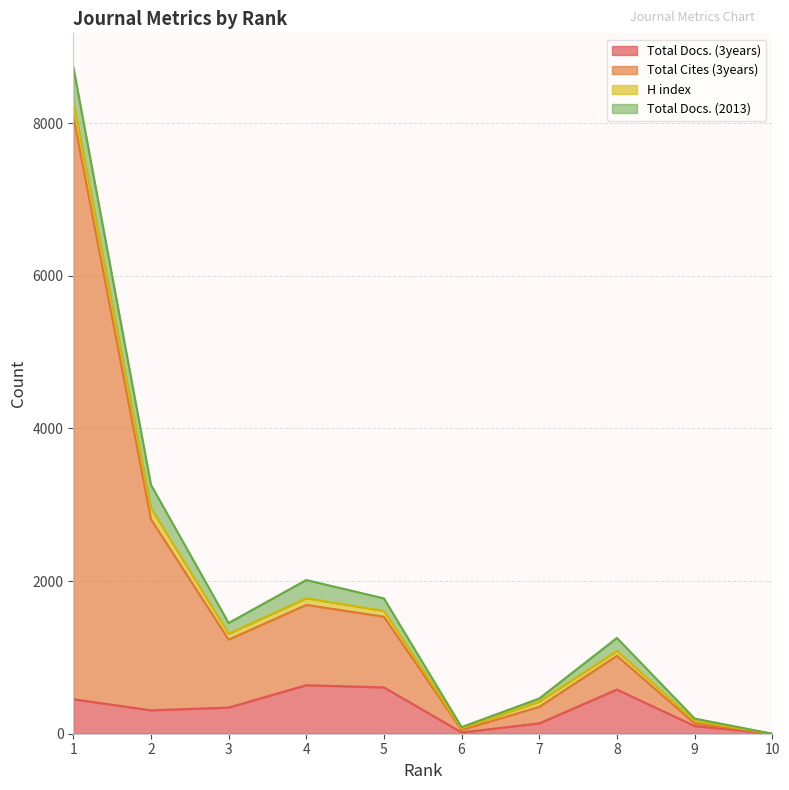

What are all the series names shown in the legend?

Total Docs. (3years), Total Cites (3years), H index, Total Docs. (2013)